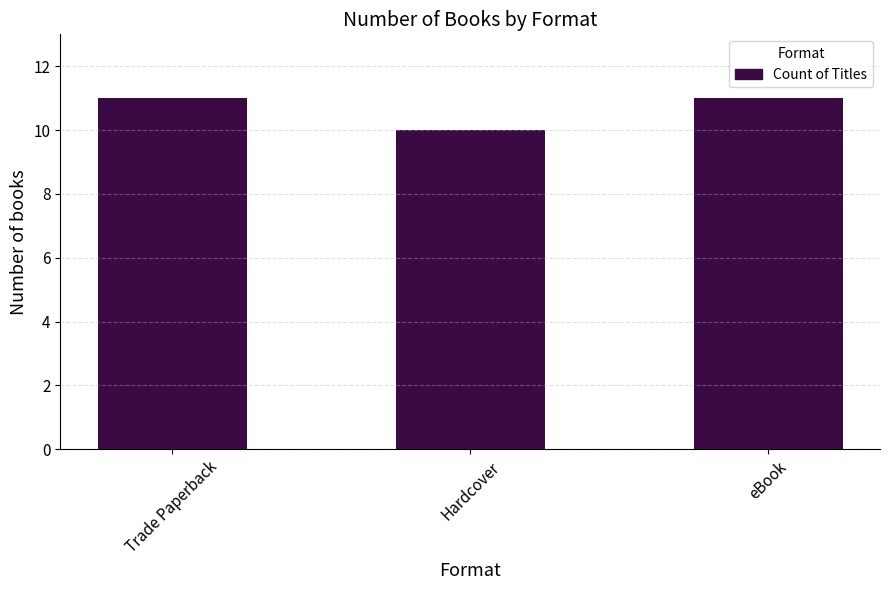

What is the label of the 1st bar from the left?

Trade Paperback